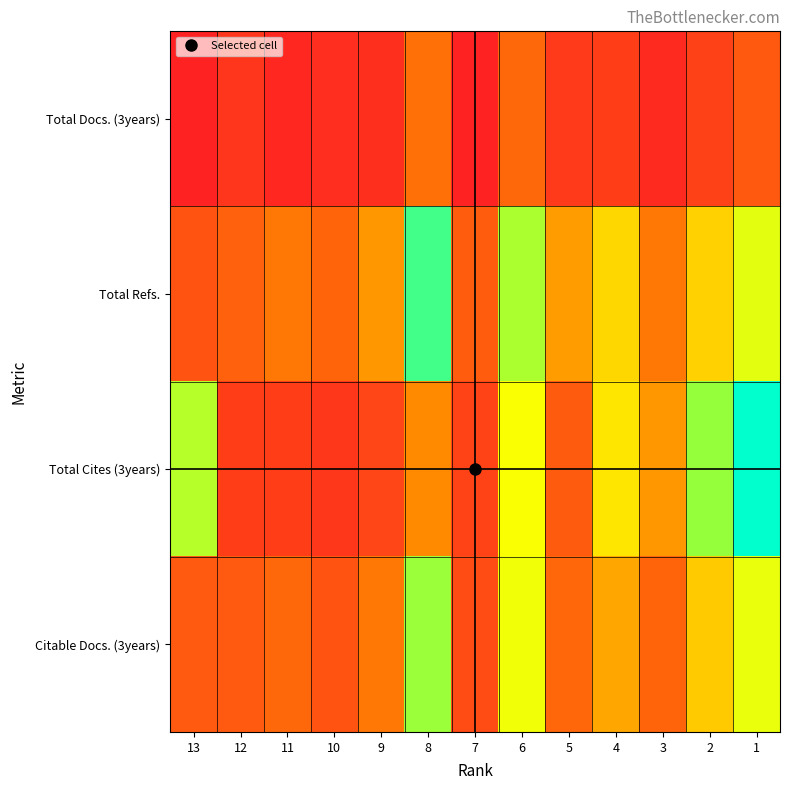

Which series changed the most between 11 and 2?

Total Cites (3years)